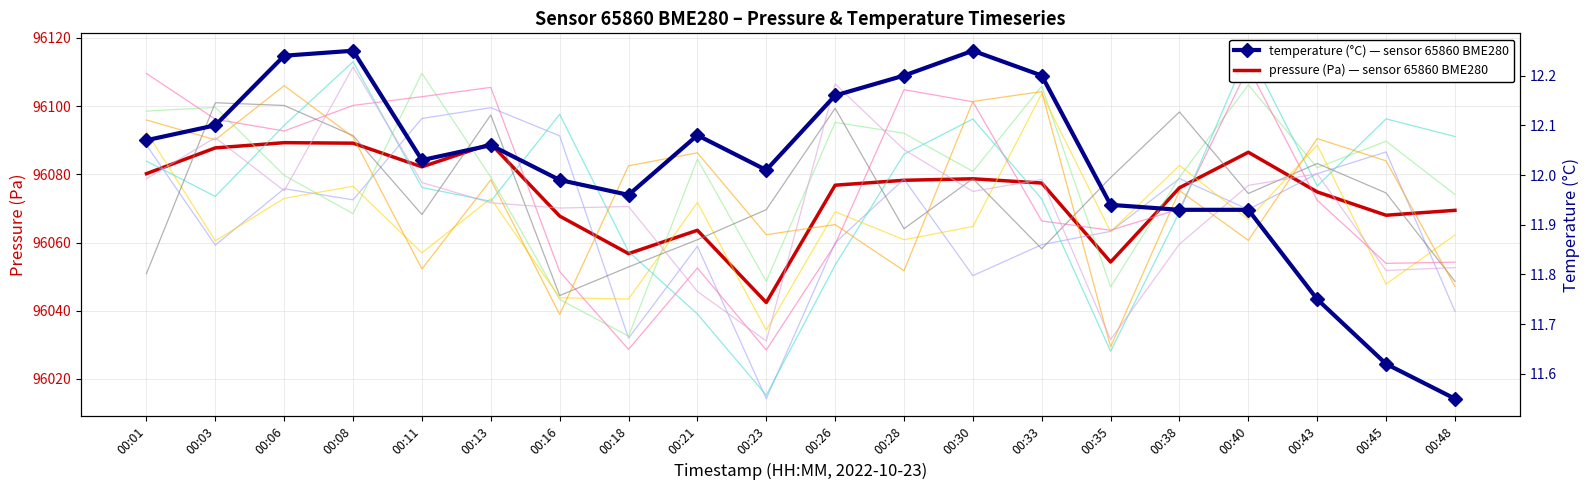

Which series has the largest total across all categories?

pressure